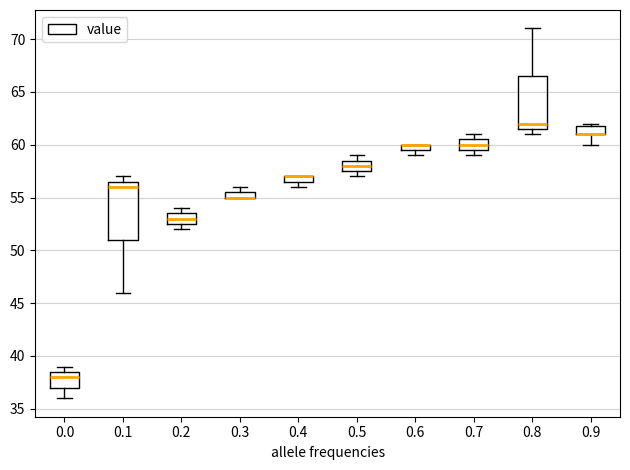

Where does the lower whisker of the box at x = 0.1 end on the y-axis? The values are not printed on the chart, so give them approximately, as read against the axis.

46.0